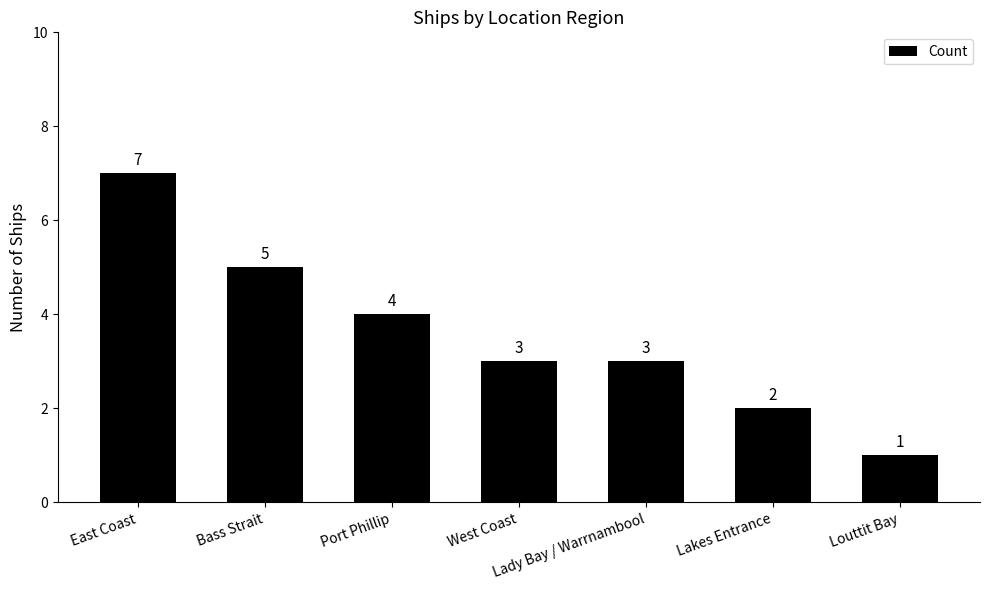

What is the difference between the maximum and minimum values?

6